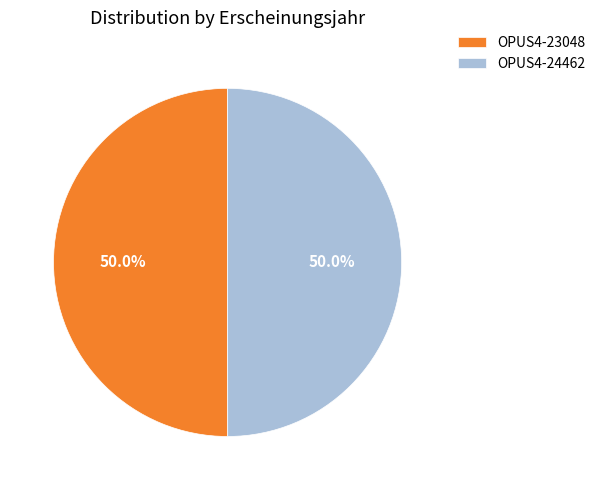

Count the number of slices in the pie.

2